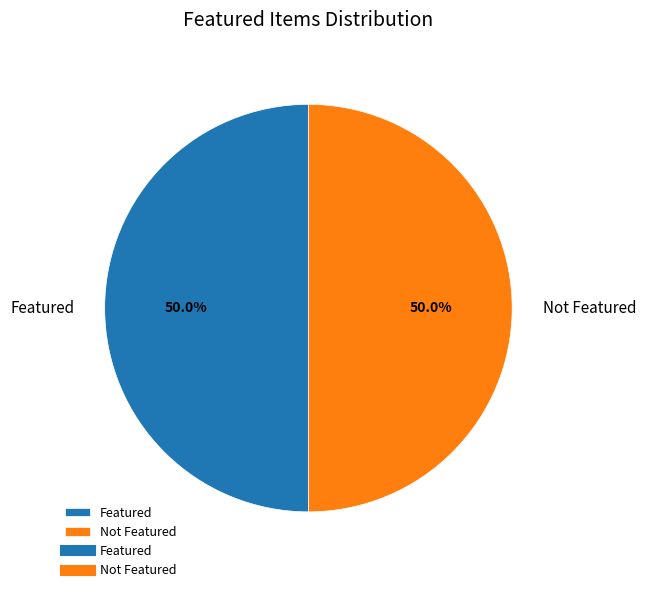

Do Not Featured and Featured together represent more than half of the pie?

Yes